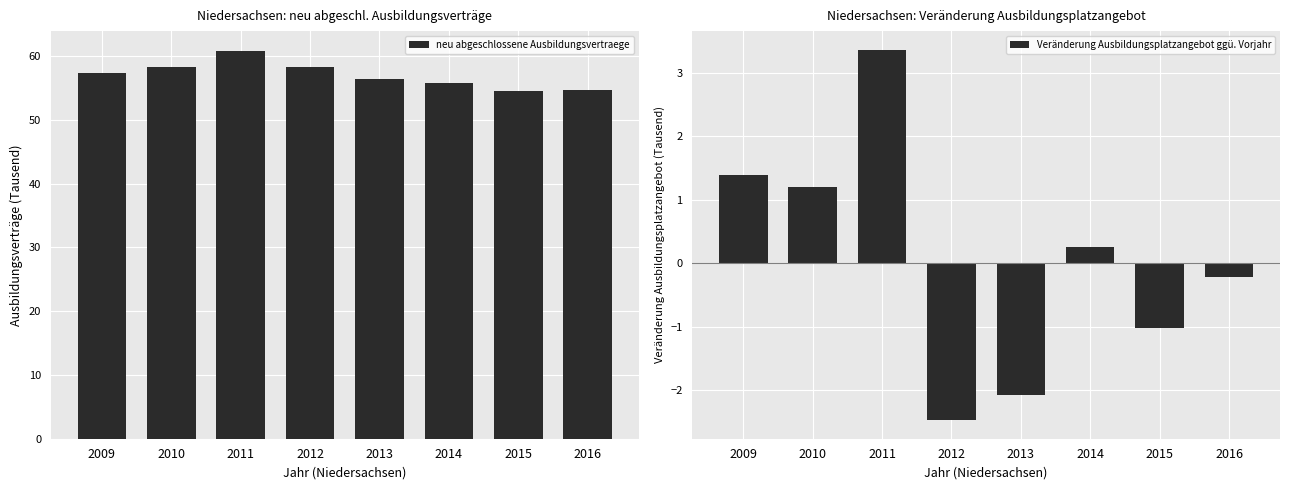

What is the spread (max minus min) of values at 2013?

58.5